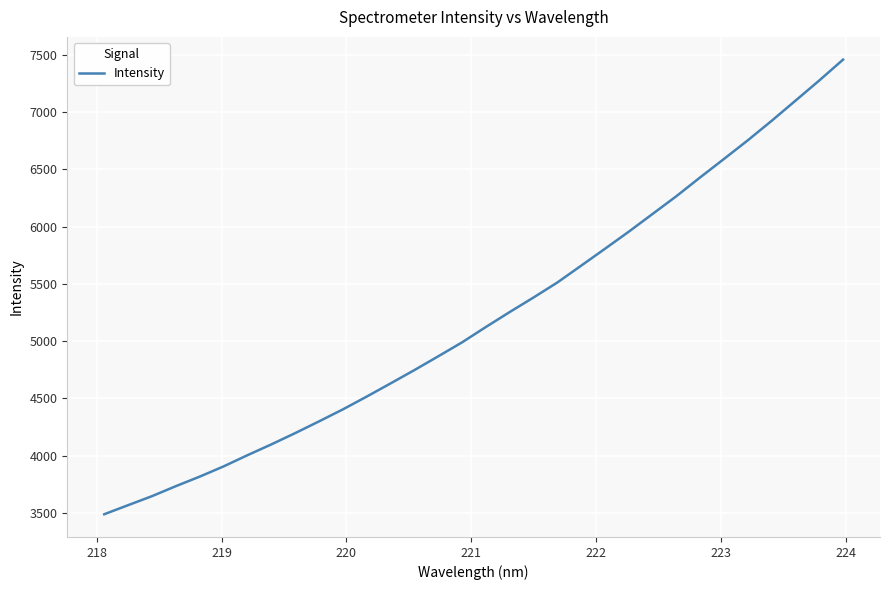

What is the smallest value displayed?

3488.0